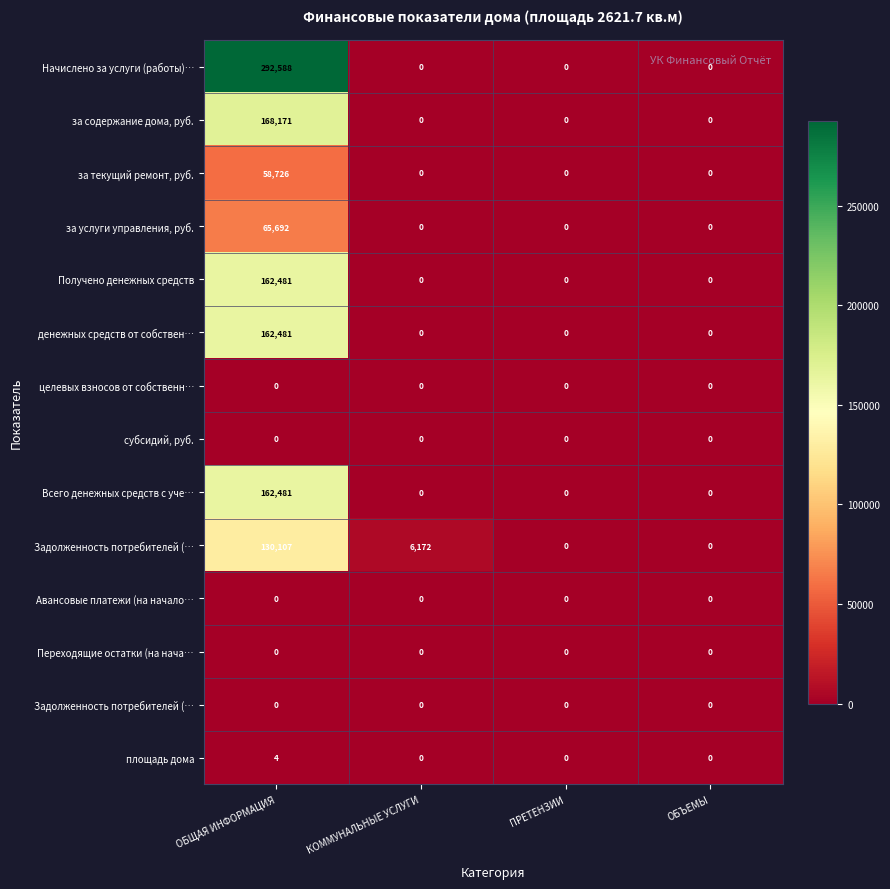

What is the total value across all series at ОБЩАЯ ИНФОРМАЦИЯ?

1202731.8